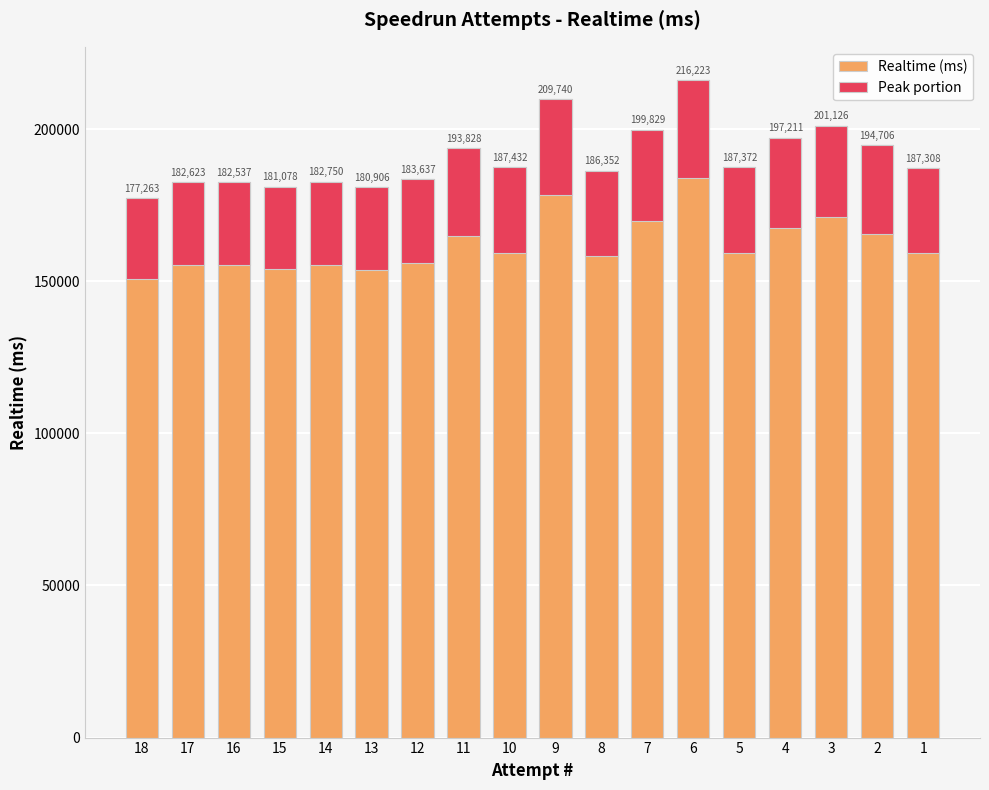

At 12, list the series in order from smallest to largest.

Peak portion, Realtime (ms)